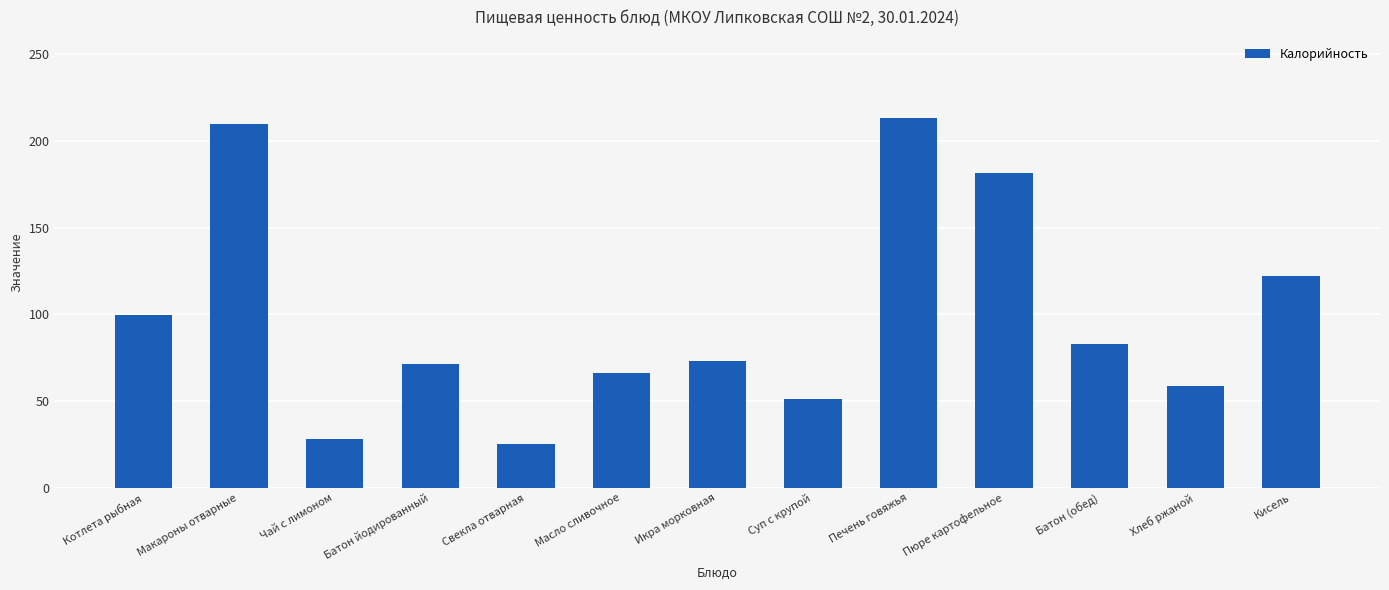

Does the chart contain stacked bars?

No